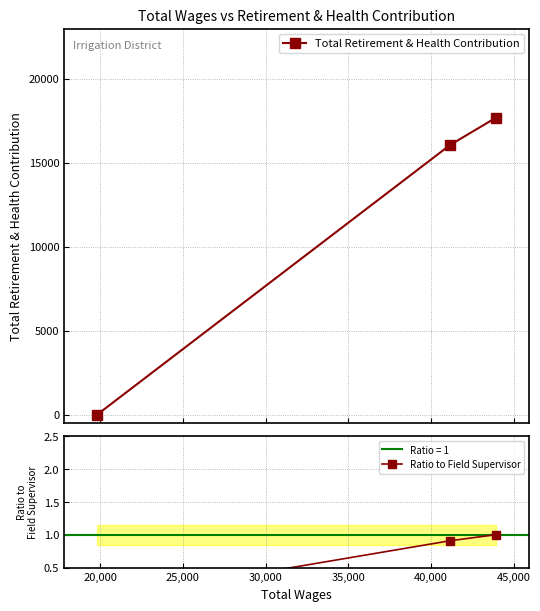

List the series in order of their overall mean, lowest first.

Ratio to Field Supervisor, Total Retirement & Health Contribution